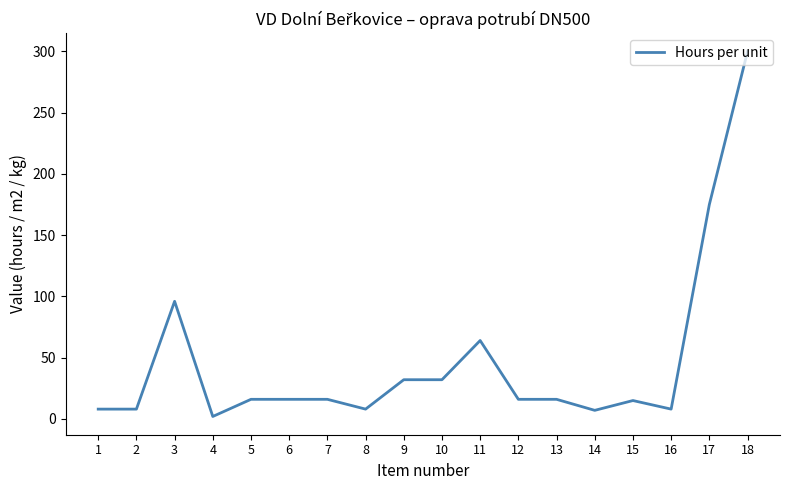

What is the difference between the maximum and second lowest values?

293